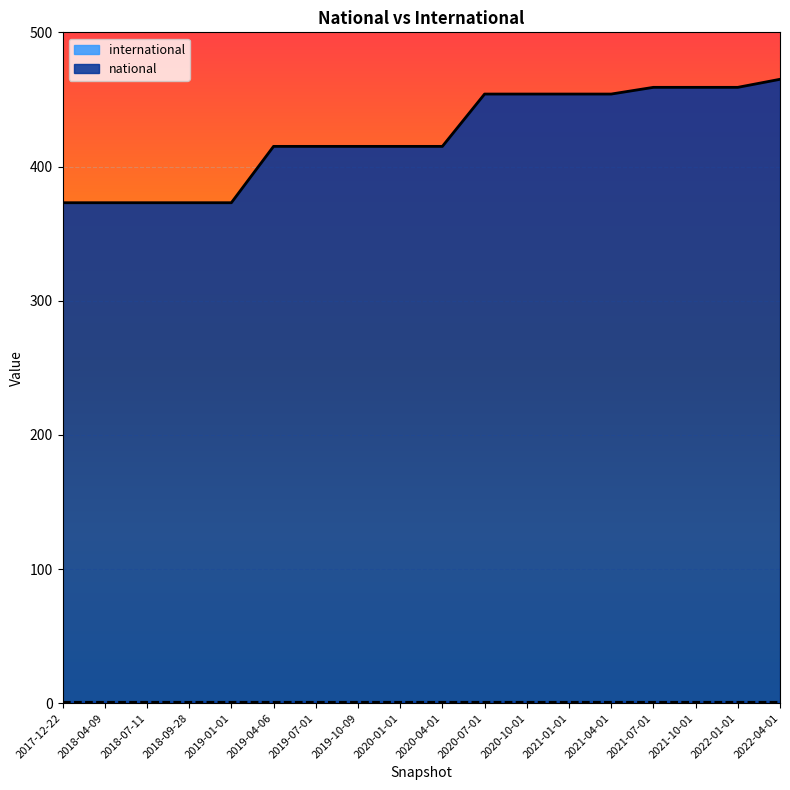

Reading left to right, transcribe all the data shown in this chart.

373	373	373	373	373	415	415	415	415	415	454	454	454	454	459	459	459	465